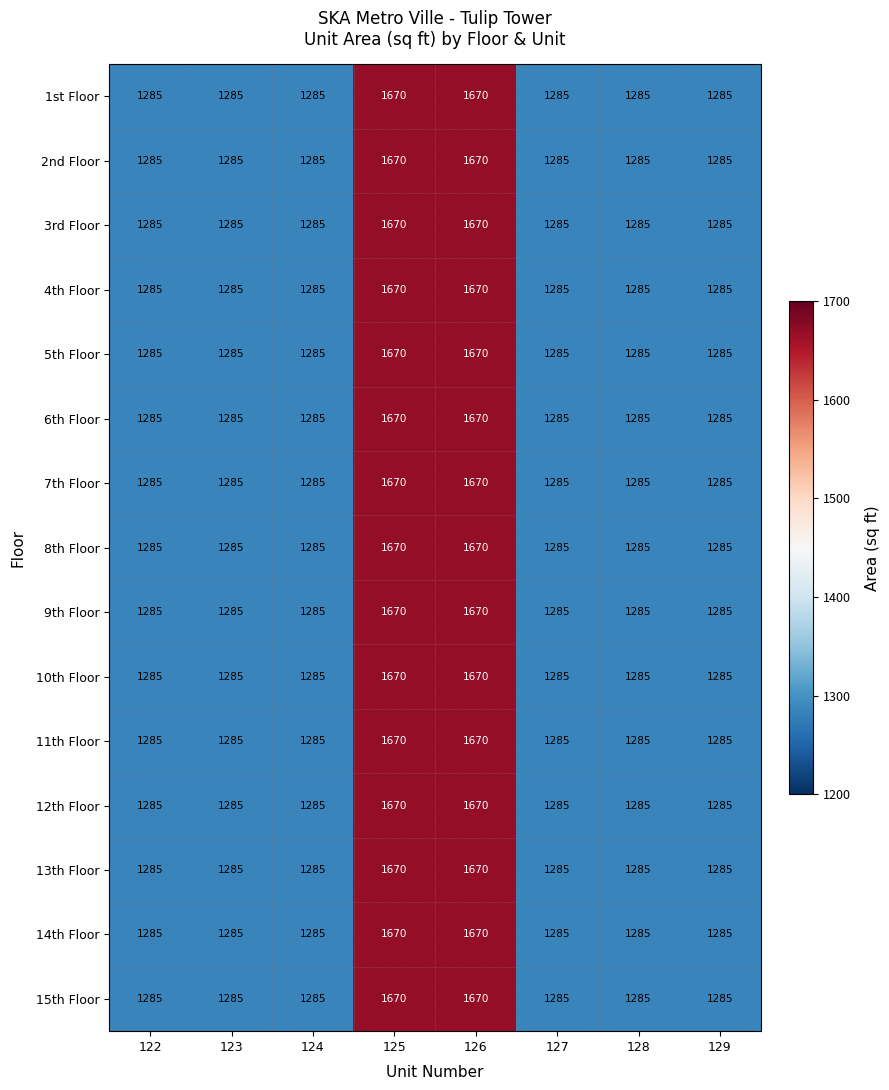

Is it true that 6th Floor equals 2177 at 127?

False